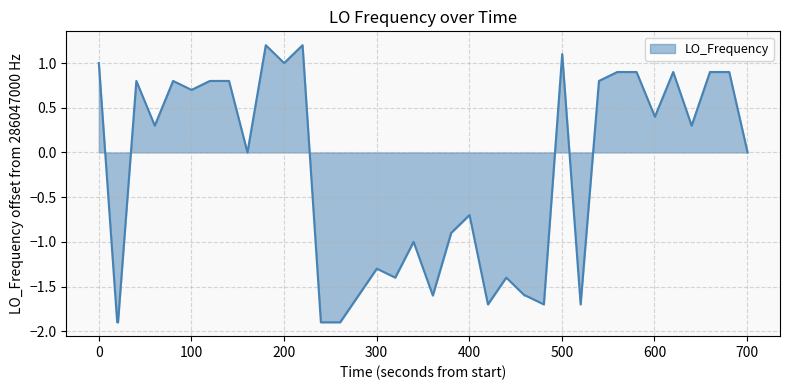

What is the difference between the maximum and minimum values?

3.1